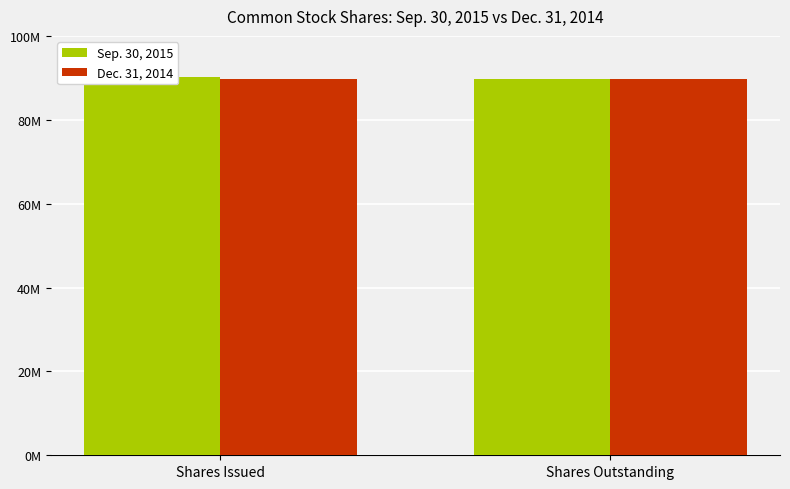

At which label is Sep. 30, 2015 closest to 89871655?

Shares Outstanding